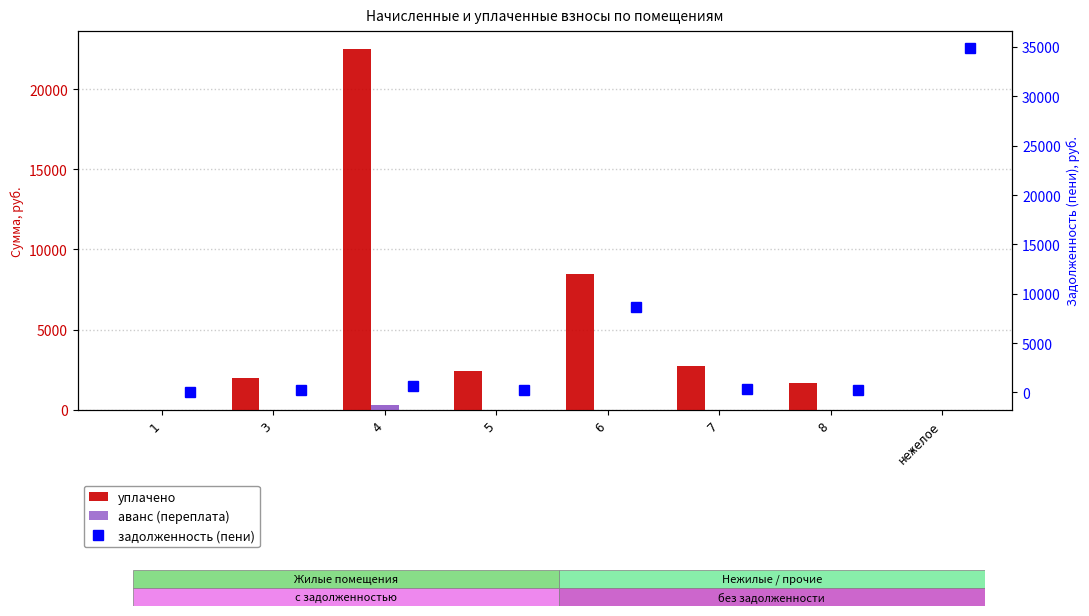

What is the label of the 2nd bar from the right?

8